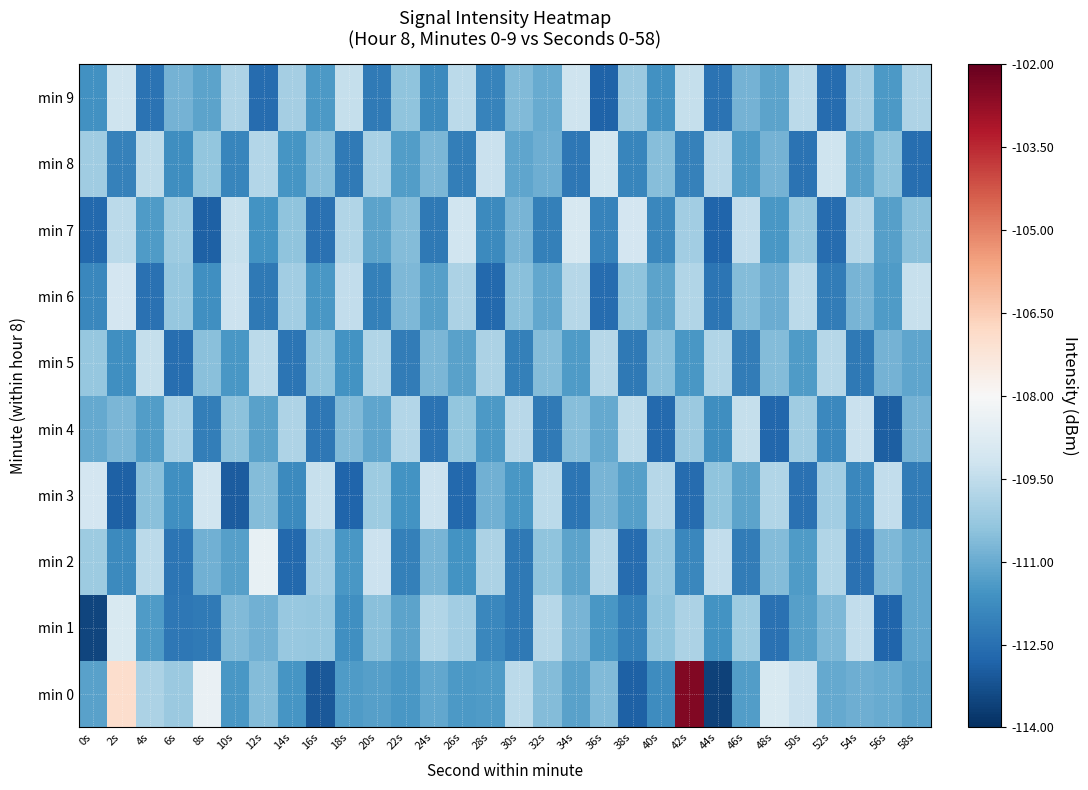

Reading left to right, what are all the values shown in this chart?

min 0: 0s=-111.3	2s=-107.0	4s=-109.9	6s=-110.2	8s=-108.5	10s=-111.5	12s=-110.6	14s=-111.5	16s=-113.1	18s=-111.4	20s=-111.3	22s=-111.5	24s=-111.1	26s=-111.4	28s=-111.4	30s=-109.6	32s=-110.6	34s=-111.3	36s=-110.7	38s=-112.9	40s=-111.8	42s=-102.5	44s=-113.6	46s=-111.4	48s=-109.0	50s=-109.3	52s=-111.1	54s=-110.9	56s=-111.0	58s=-111.3
min 1: 0s=-113.5	2s=-109.0	4s=-111.4	6s=-112.3	8s=-112.2	10s=-110.6	12s=-110.9	14s=-110.3	16s=-110.3	18s=-111.7	20s=-110.5	22s=-111.2	24s=-109.8	26s=-110.1	28s=-111.9	30s=-112.3	32s=-109.7	34s=-110.8	36s=-111.5	38s=-112.1	40s=-110.4	42s=-109.9	44s=-111.6	46s=-110.2	48s=-112.5	50s=-111.3	52s=-110.7	54s=-109.5	56s=-112.8	58s=-111.1
min 2: 0s=-110.2	2s=-111.8	4s=-109.6	6s=-112.4	8s=-110.9	10s=-111.3	12s=-108.5	14s=-112.7	16s=-110.1	18s=-111.5	20s=-109.3	22s=-112.1	24s=-110.8	26s=-111.6	28s=-109.9	30s=-112.3	32s=-110.4	34s=-111.2	36s=-109.7	38s=-112.6	40s=-110.3	42s=-111.9	44s=-109.5	46s=-112.2	48s=-110.6	50s=-111.4	52s=-109.8	54s=-112.5	56s=-110.7	58s=-111.1
min 3: 0s=-109.1	2s=-112.9	4s=-110.5	6s=-111.7	8s=-109.2	10s=-113.0	12s=-110.6	14s=-111.8	16s=-109.4	18s=-112.8	20s=-110.2	22s=-111.6	24s=-109.3	26s=-112.7	28s=-110.9	30s=-111.5	32s=-109.6	34s=-112.4	36s=-110.8	38s=-111.3	40s=-109.7	42s=-112.6	44s=-110.4	46s=-111.2	48s=-109.8	50s=-112.5	52s=-110.1	54s=-111.9	56s=-109.5	58s=-112.2
min 4: 0s=-111.0	2s=-110.8	4s=-111.3	6s=-110.0	8s=-112.2	10s=-110.5	12s=-111.2	14s=-109.8	16s=-112.3	18s=-110.7	20s=-111.2	22s=-109.8	24s=-112.5	26s=-110.3	28s=-111.5	30s=-109.7	32s=-112.2	34s=-110.5	36s=-111.0	38s=-109.5	40s=-112.7	42s=-110.2	44s=-111.8	46s=-109.5	48s=-112.8	50s=-110.2	52s=-111.8	54s=-109.3	56s=-113.0	58s=-110.8
min 5: 0s=-110.3	2s=-111.7	4s=-109.4	6s=-112.6	8s=-110.5	10s=-111.5	12s=-109.6	14s=-112.4	16s=-110.4	18s=-111.6	20s=-109.8	22s=-112.2	24s=-110.7	26s=-111.3	28s=-109.9	30s=-112.1	32s=-110.6	34s=-111.4	36s=-109.7	38s=-112.3	40s=-110.5	42s=-111.5	44s=-109.8	46s=-112.2	48s=-110.6	50s=-111.4	52s=-109.7	54s=-112.3	56s=-110.8	58s=-111.2
min 6: 0s=-111.9	2s=-109.1	4s=-112.5	6s=-110.3	8s=-111.7	10s=-109.3	12s=-112.3	14s=-110.1	16s=-111.5	18s=-109.5	20s=-112.1	22s=-110.7	24s=-111.3	26s=-109.9	28s=-112.7	30s=-110.5	32s=-111.1	34s=-109.7	36s=-112.6	38s=-110.4	40s=-111.2	42s=-109.8	44s=-112.4	46s=-110.6	48s=-111.0	50s=-109.6	52s=-112.2	54s=-110.8	56s=-111.4	58s=-109.4
min 7: 0s=-112.7	2s=-109.6	4s=-111.4	6s=-110.2	8s=-112.9	10s=-109.4	12s=-111.6	14s=-110.4	16s=-112.5	18s=-109.8	20s=-111.2	22s=-110.6	24s=-112.3	26s=-109.2	28s=-111.8	30s=-110.8	32s=-112.1	34s=-109.0	36s=-112.0	38s=-109.1	40s=-111.9	42s=-110.1	44s=-112.8	46s=-109.5	48s=-111.5	50s=-110.3	52s=-112.6	54s=-109.7	56s=-111.3	58s=-110.5
min 8: 0s=-110.2	2s=-112.0	4s=-109.5	6s=-111.8	8s=-110.3	10s=-112.0	12s=-109.8	14s=-111.5	16s=-110.5	18s=-112.2	20s=-110.0	22s=-111.3	24s=-110.8	26s=-112.2	28s=-109.3	30s=-111.2	32s=-111.0	34s=-112.3	36s=-109.2	38s=-112.0	40s=-110.5	42s=-112.0	44s=-109.7	46s=-111.5	48s=-110.8	50s=-112.5	52s=-109.2	54s=-111.2	56s=-110.5	58s=-112.5
min 9: 0s=-111.6	2s=-109.2	4s=-112.4	6s=-110.8	8s=-111.2	10s=-109.8	12s=-112.6	14s=-110.0	16s=-111.4	18s=-109.4	20s=-112.2	22s=-110.4	24s=-111.8	26s=-109.6	28s=-112.0	30s=-110.6	32s=-111.0	34s=-109.2	36s=-112.8	38s=-110.2	40s=-111.6	42s=-109.4	44s=-112.4	46s=-110.8	48s=-111.2	50s=-109.6	52s=-112.6	54s=-110.0	56s=-111.4	58s=-109.8